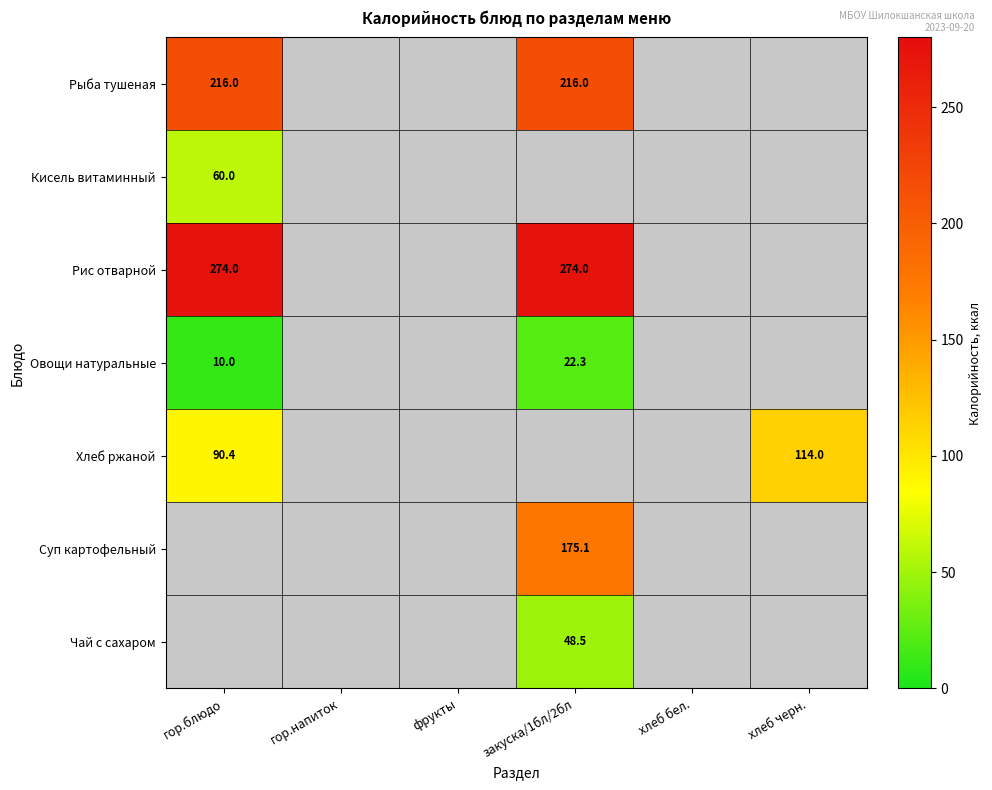

True or false: Хлеб ржаной has a value of 114.0 at хлеб черн..

True